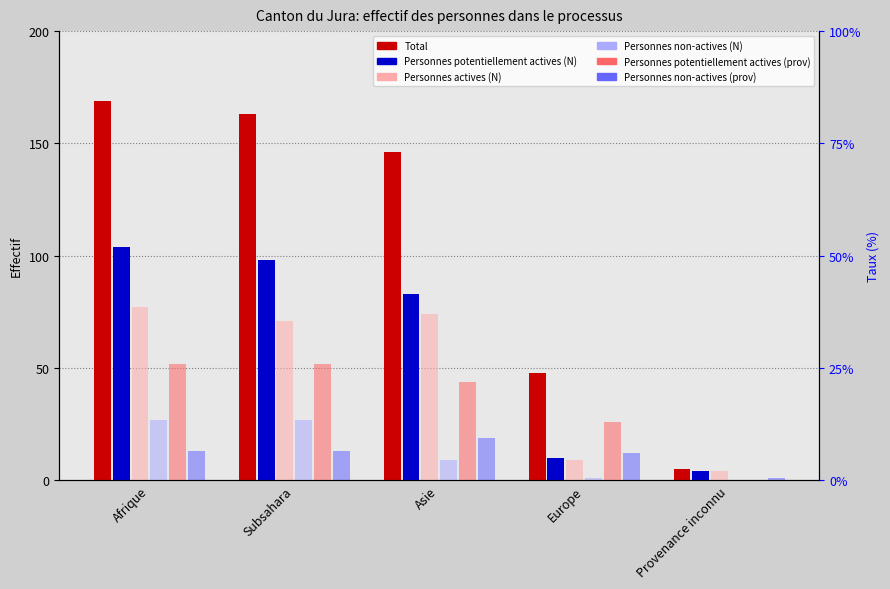

At which category does the chart reach its minimum across all series?

Provenance inconnu